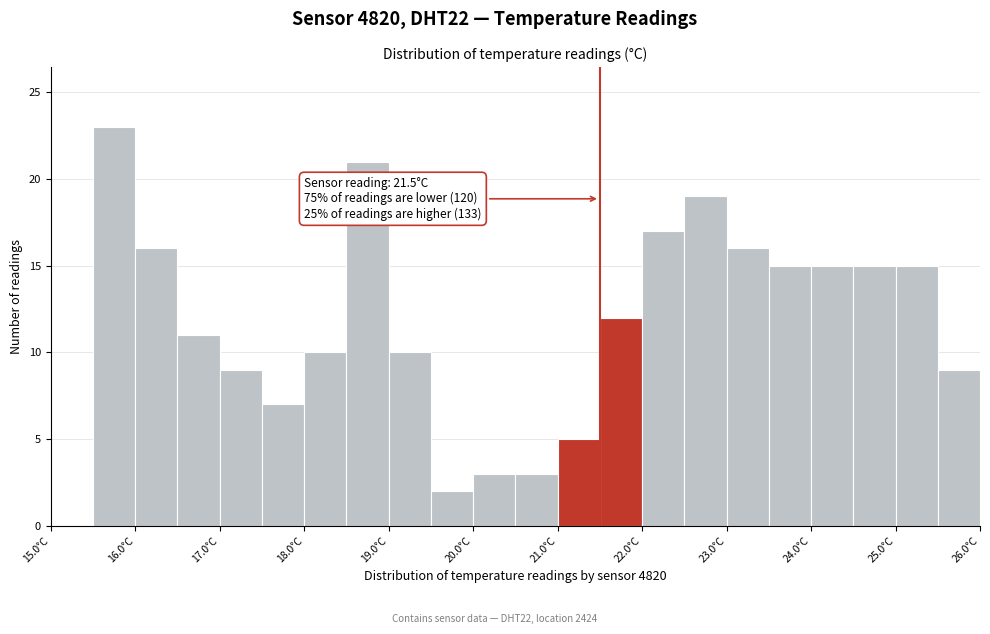

Over which range of the x-axis is the bar tallest?

15.5 to 16.0